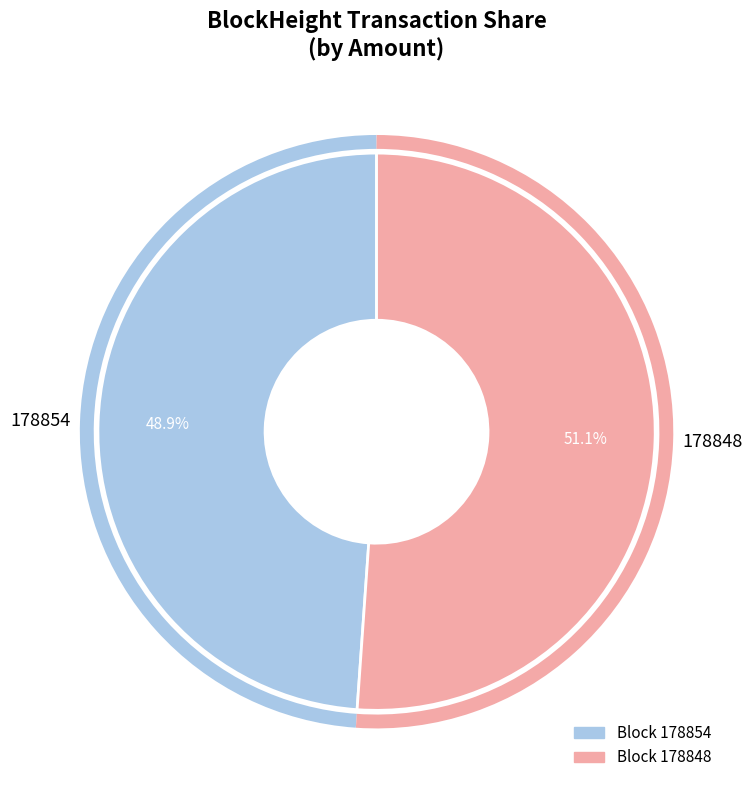

How many segments does this pie chart have?

2